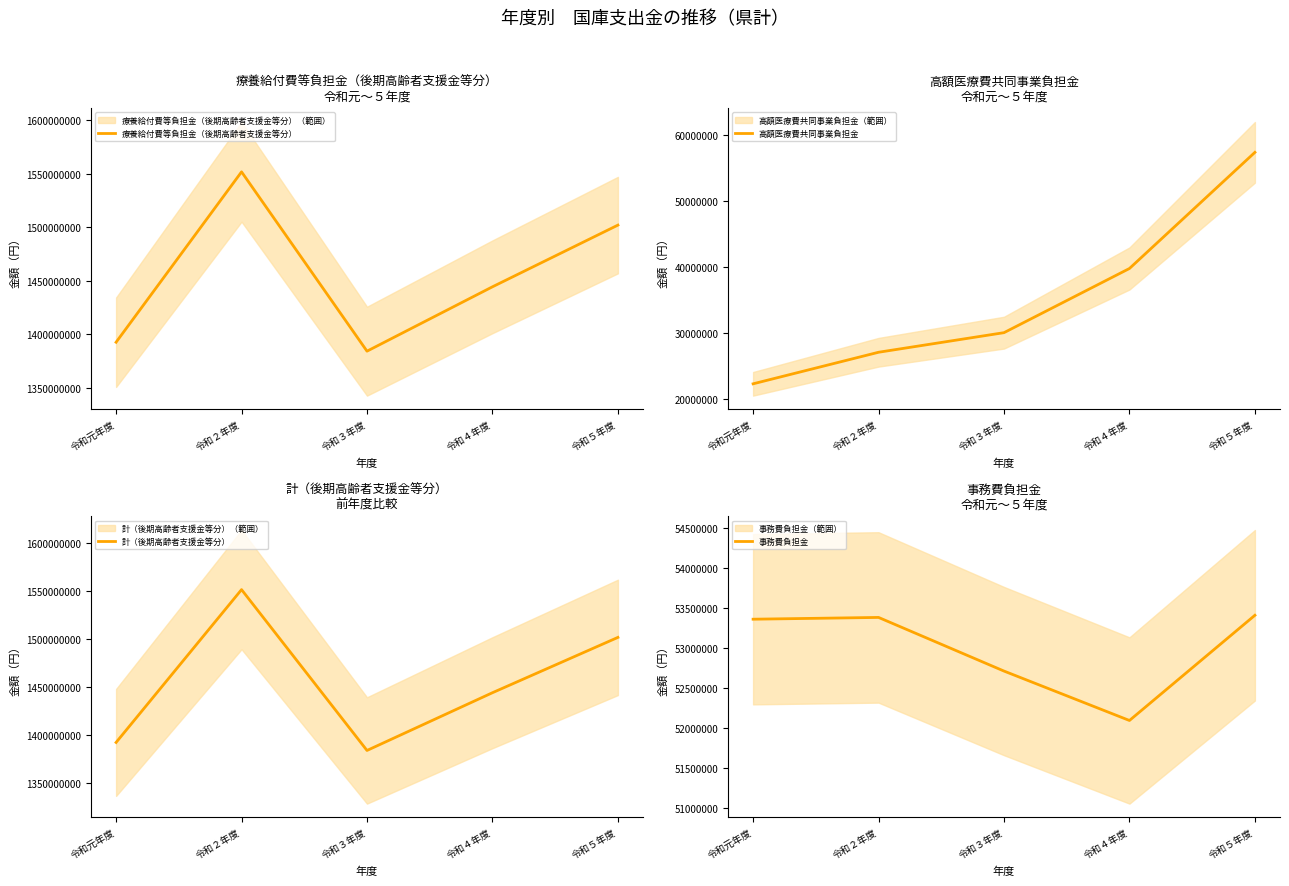

What is the total value across all series at 令和元年度?

2860846856